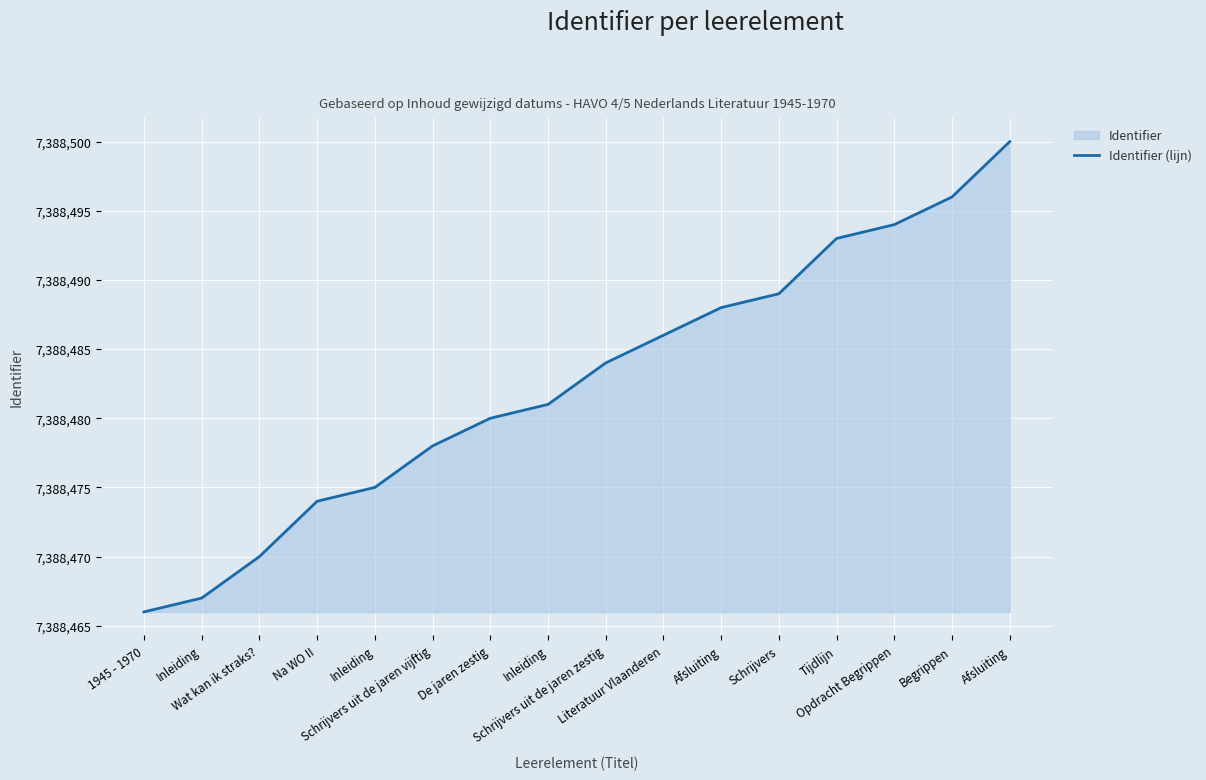

What is the sum of the values at Na WO II and Literatuur Vlaanderen?

14776960